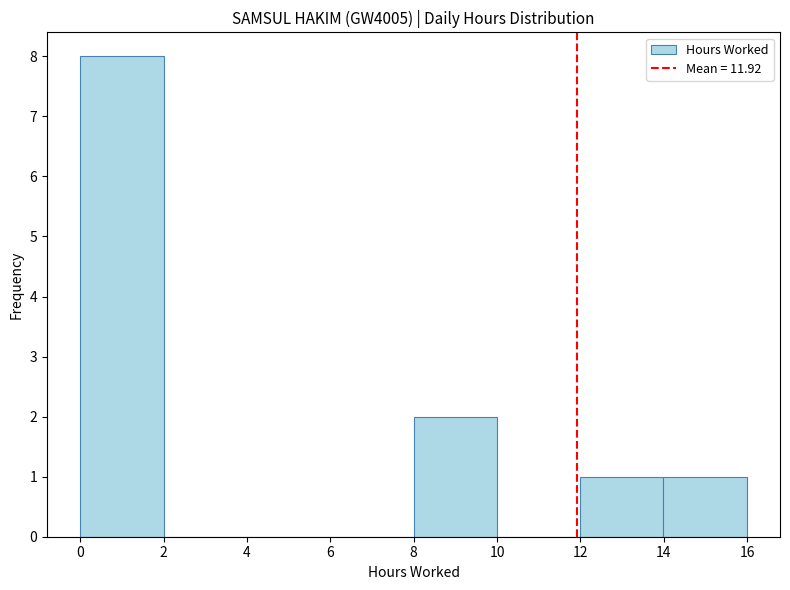

Reading left to right, list every bar in this chart as the range it spans on the x-axis followed by its height. Neither the bar edges nor the heights are printed on the chart, so give them approximately, as read against the axes.

0 to 2: 8
2 to 4: 0
4 to 6: 0
6 to 8: 0
8 to 10: 2
10 to 12: 0
12 to 14: 1
14 to 16: 1